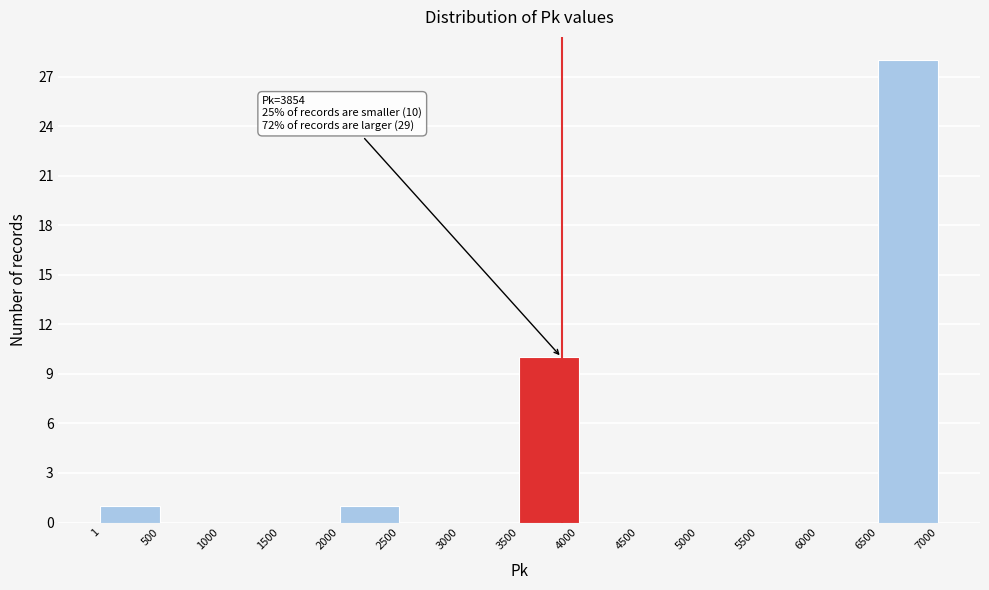

Which range on the x-axis has the tallest bar?

6500 to 7000